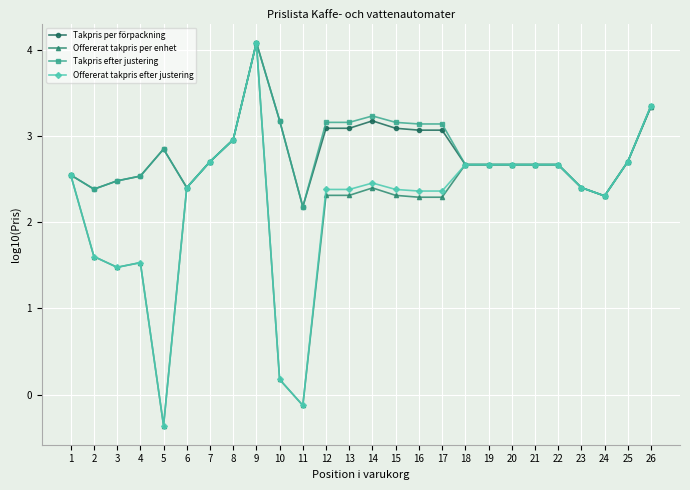

True or false: Takpris efter justering has more than 0 points higher than both neighbors.

True